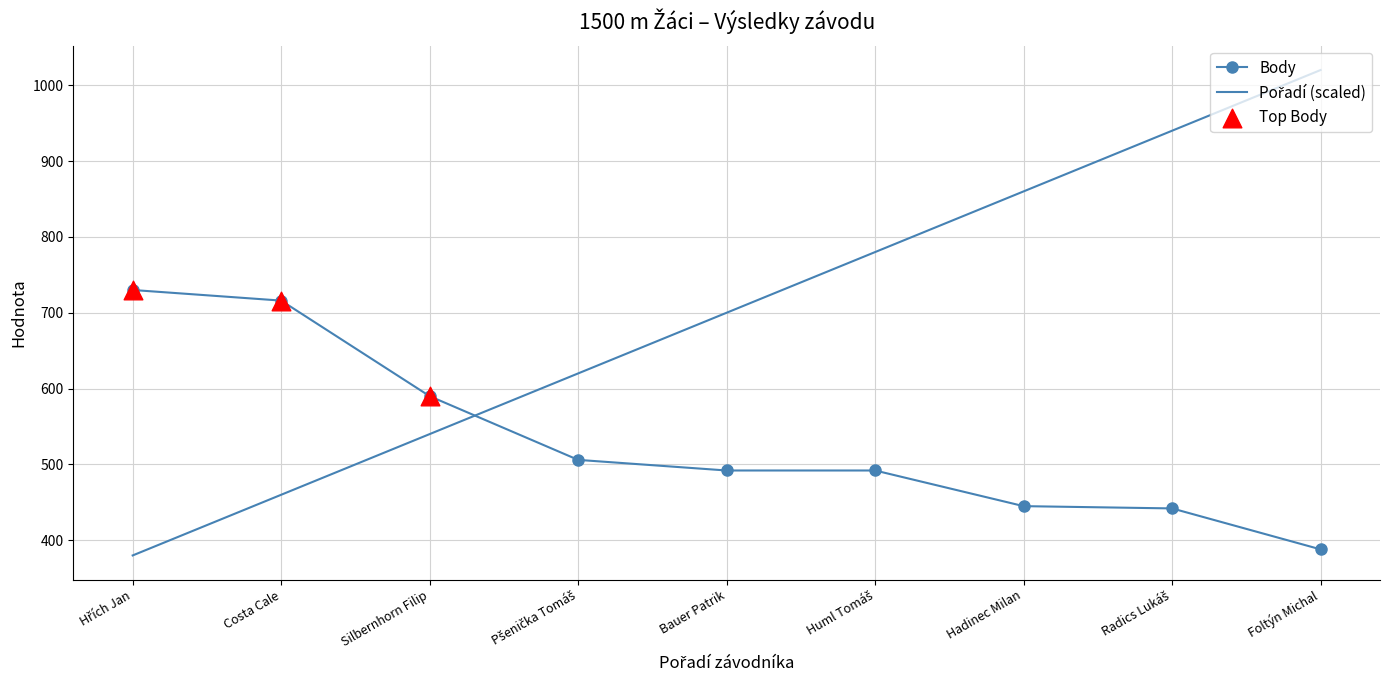

What is the change in value from Hadinec Milan to Foltýn Michal?

-57